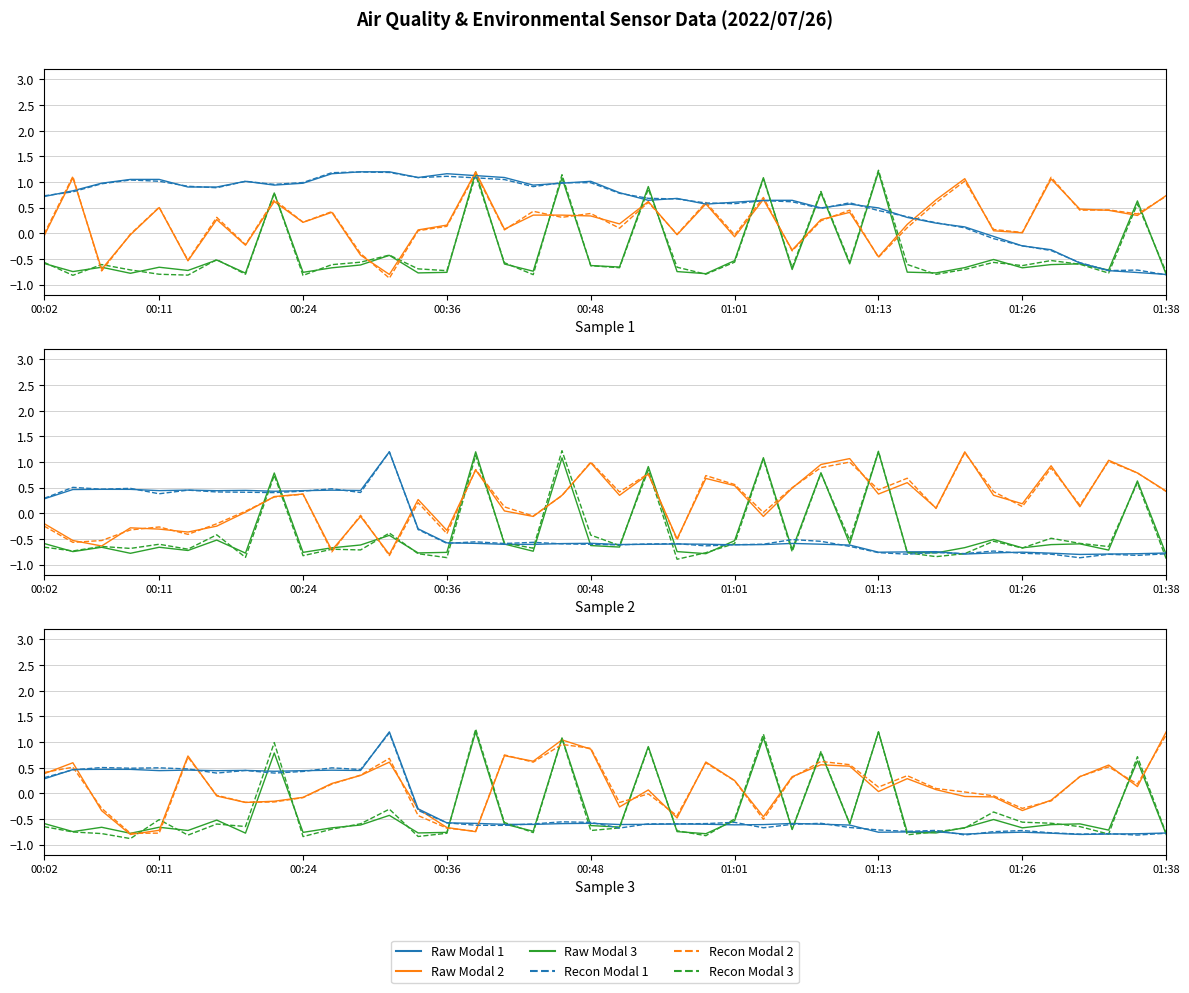

How many lines are shown in the chart?

6